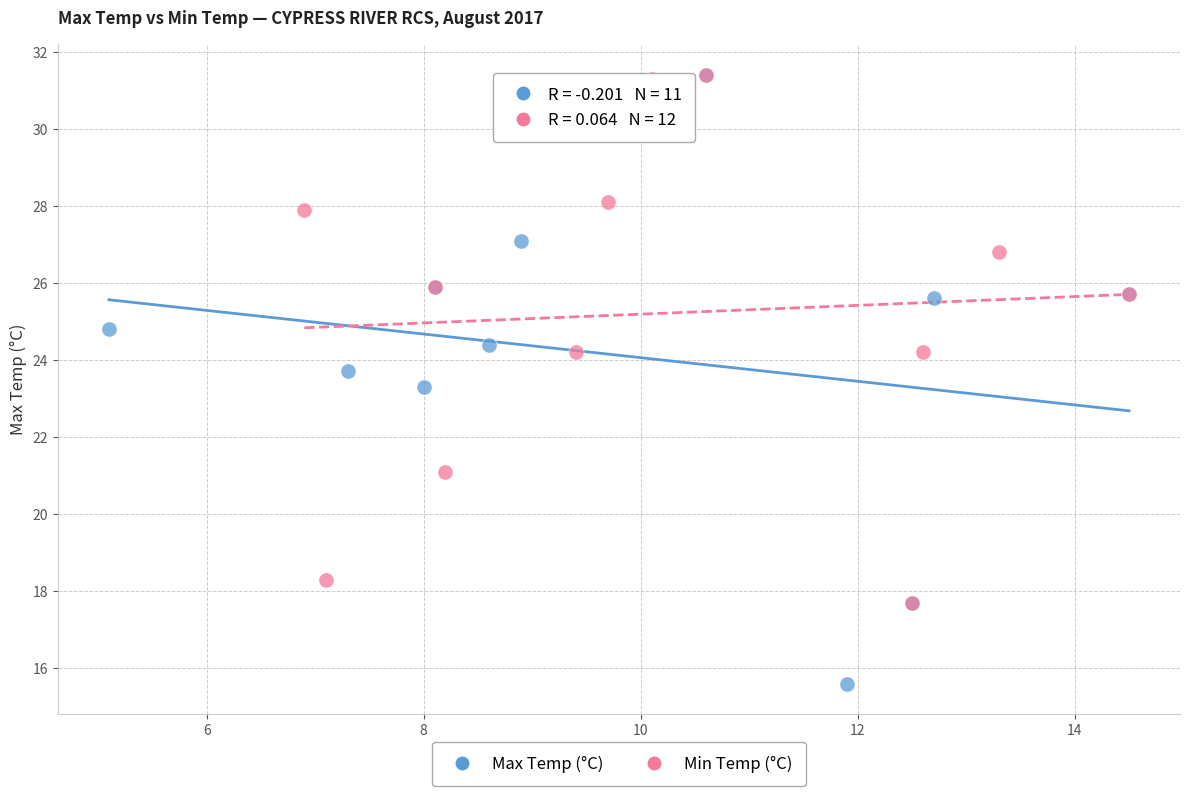

Which series contains the lowest Y value?

Max Temp (°C)